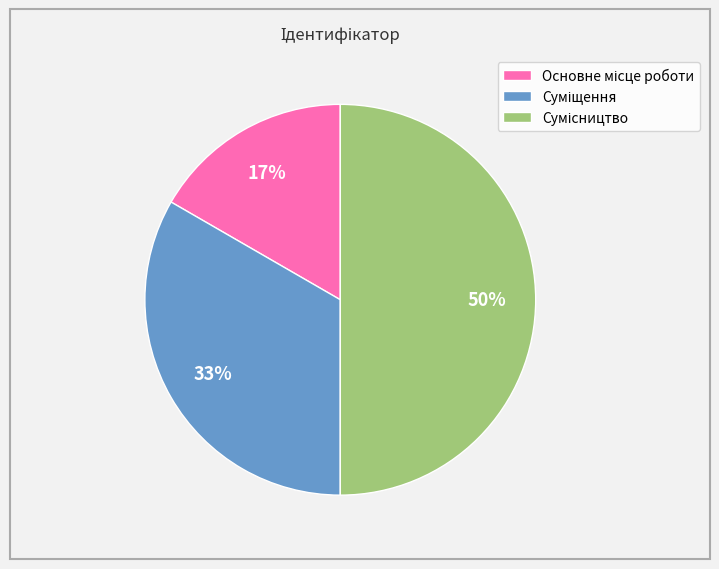

Count the number of slices in the pie.

3